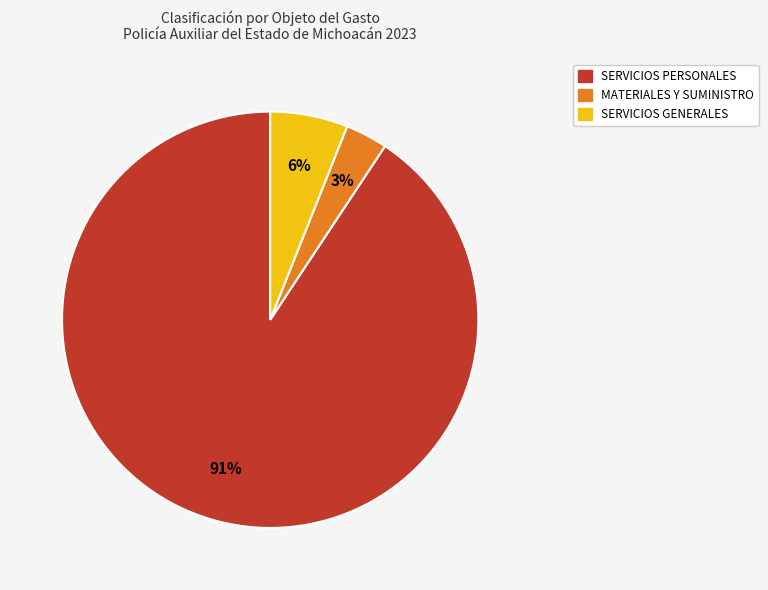

To the nearest percent, what is the average slice percentage?

33%